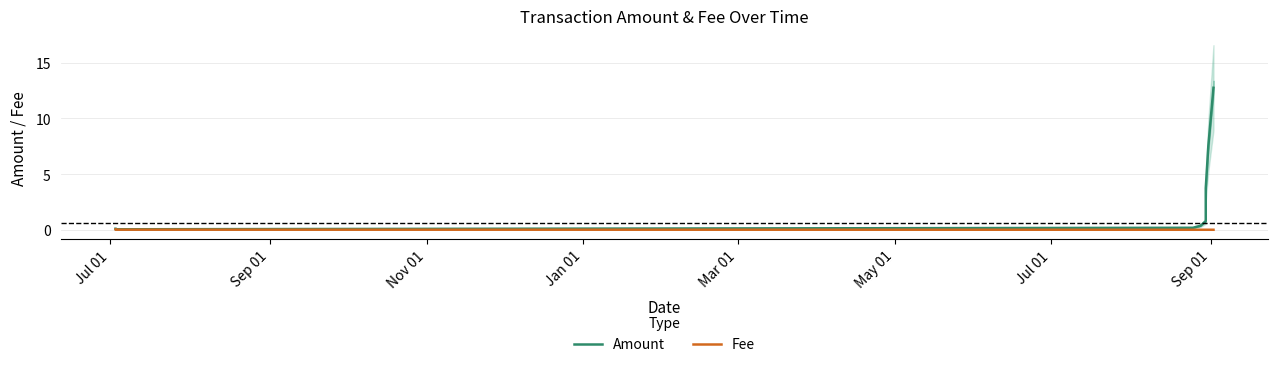

True or false: Fee and Amount cross at least once.

False